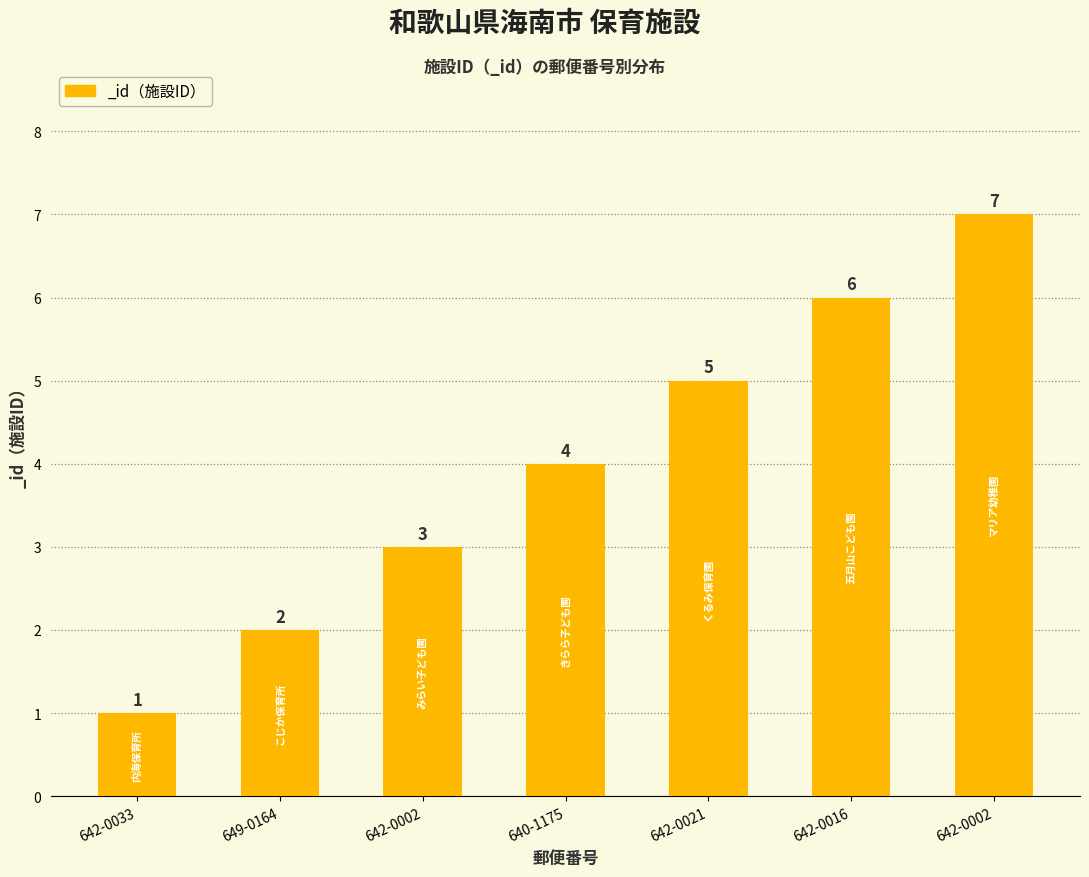

What is the ratio of the value at 642-0021 to the value at 642-0016?

0.8